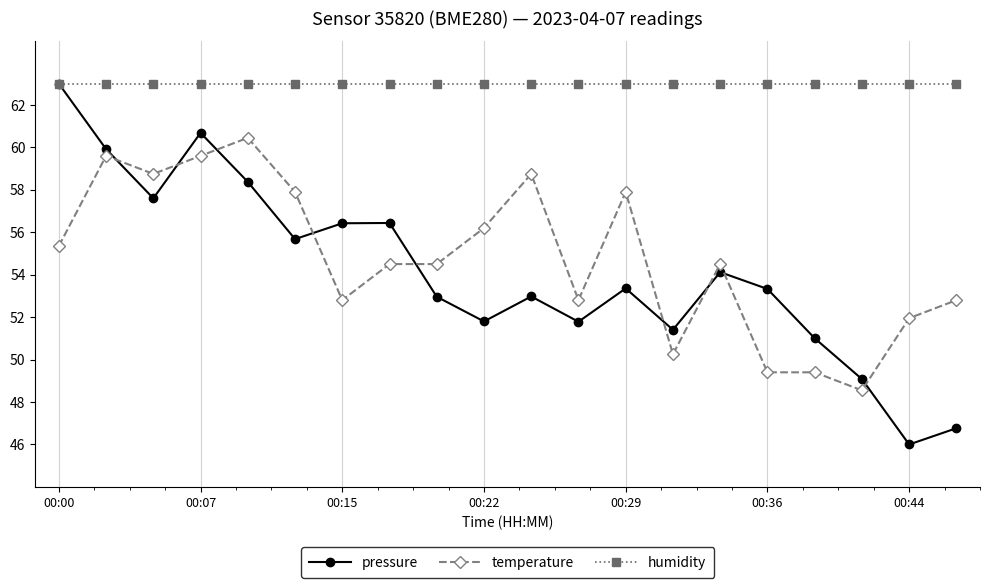

How many distinct data groups are displayed?

3